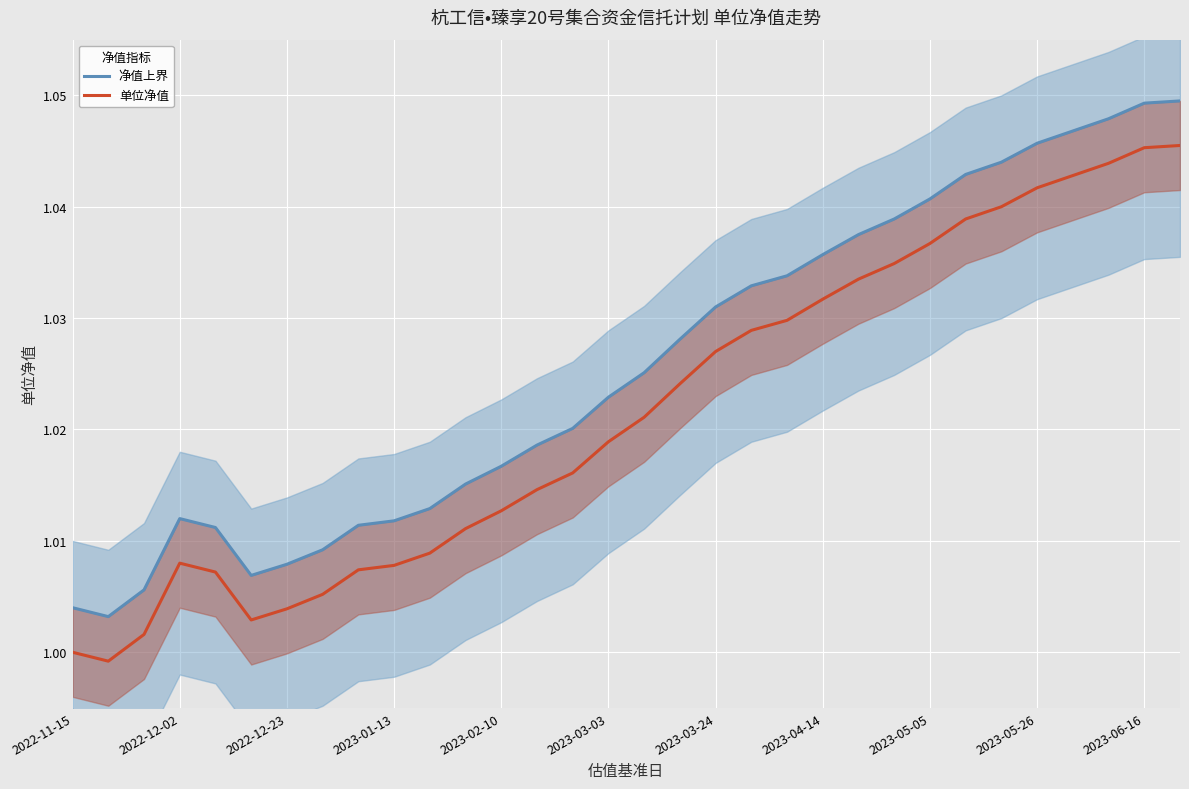

At 28, list the series in order from largest to smallest.

净值上界, 单位净值